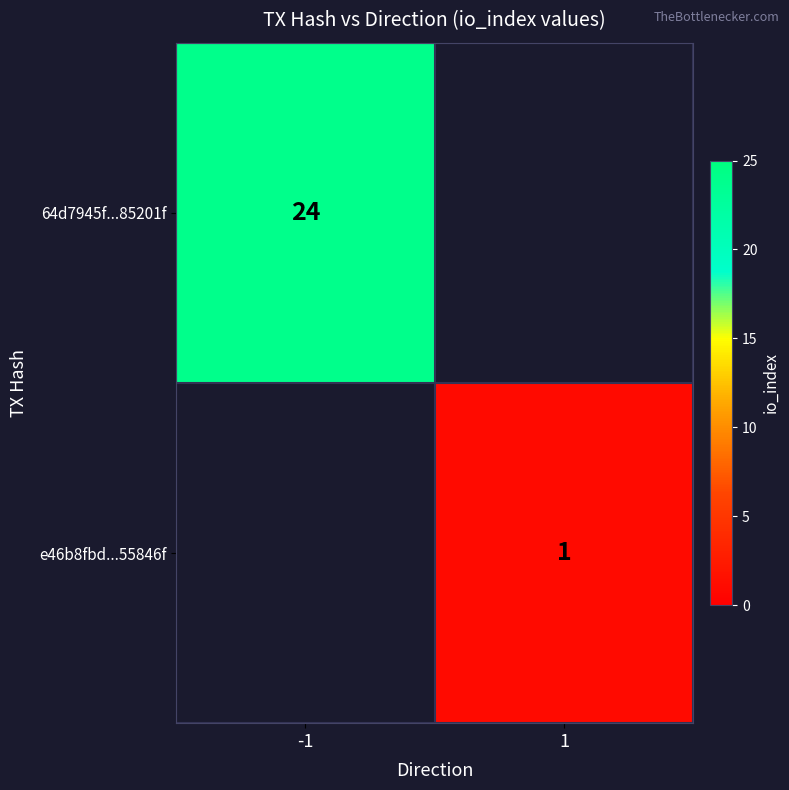

True or false: e46b8fbd...55846f has a value of 1 at 1.

True